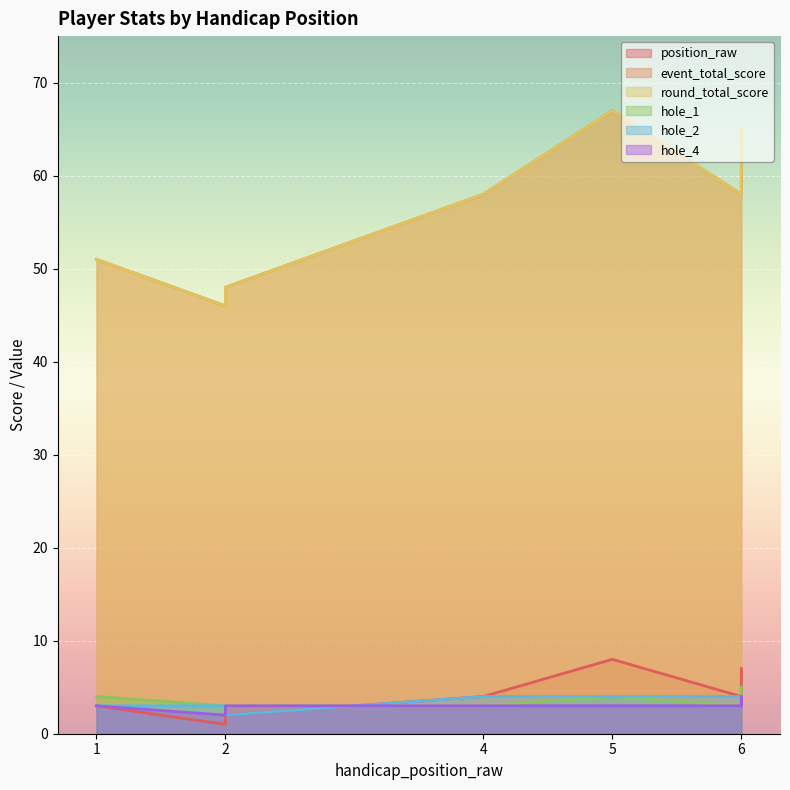

Which category has the lowest value across all series?

2